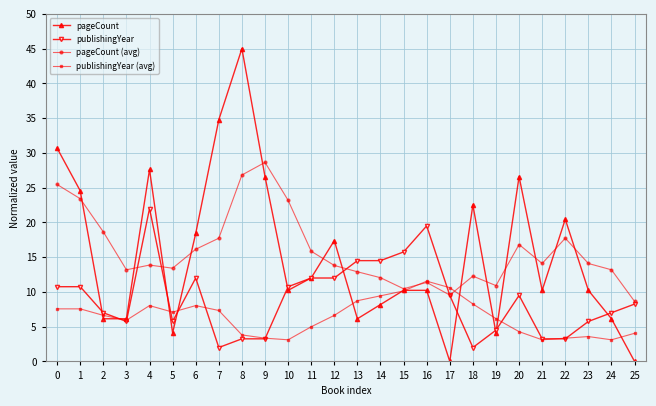

At 0, list the series in order from smallest to largest.

publishingYear (avg), publishingYear, pageCount (avg), pageCount